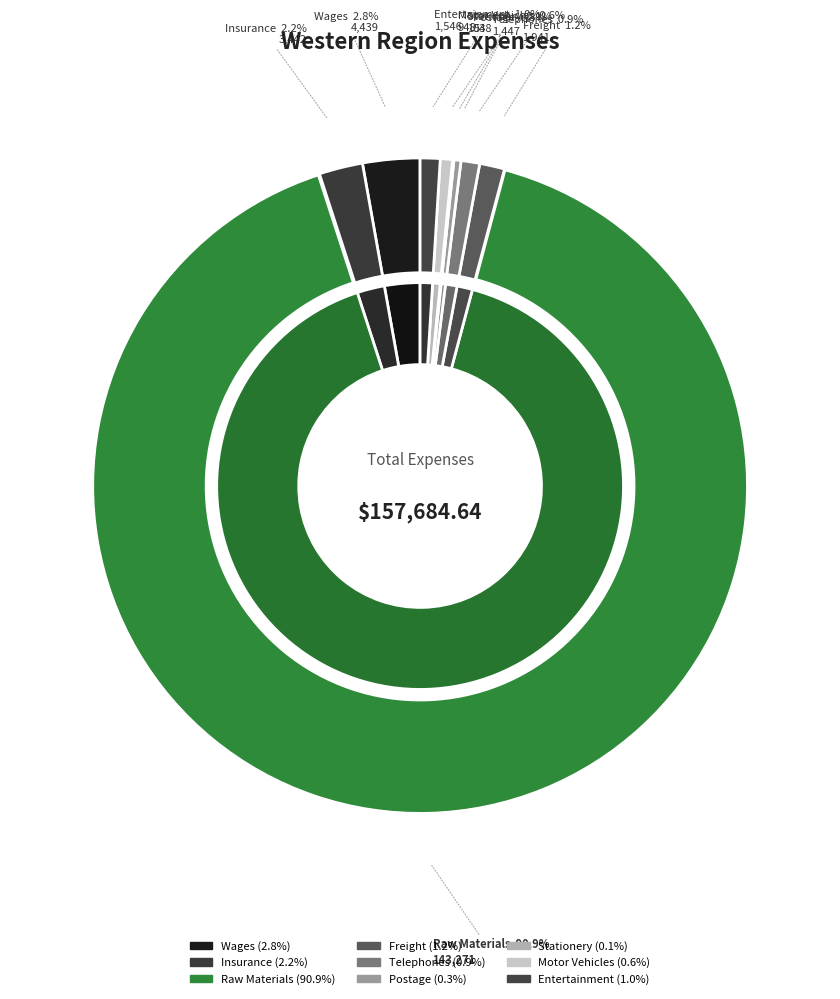

What percentage is the Insurance slice, to the nearest percent?

2%